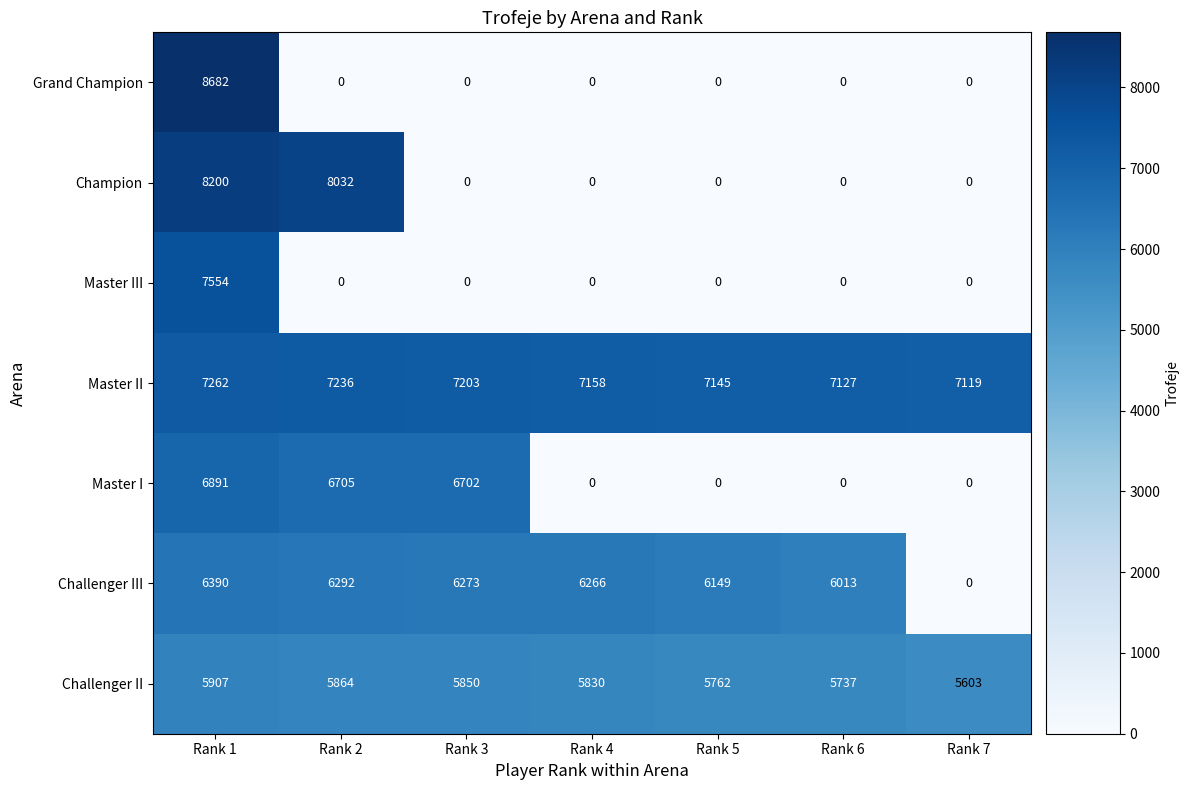

What is the sum of the Challenger II values at Rank 1 and Rank 7?

11510